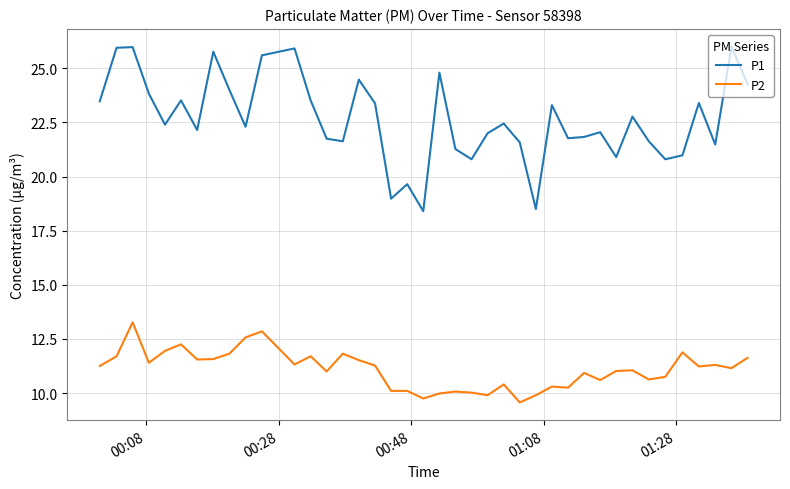

What is the difference between the maximum and minimum values in the P2 series?

3.7